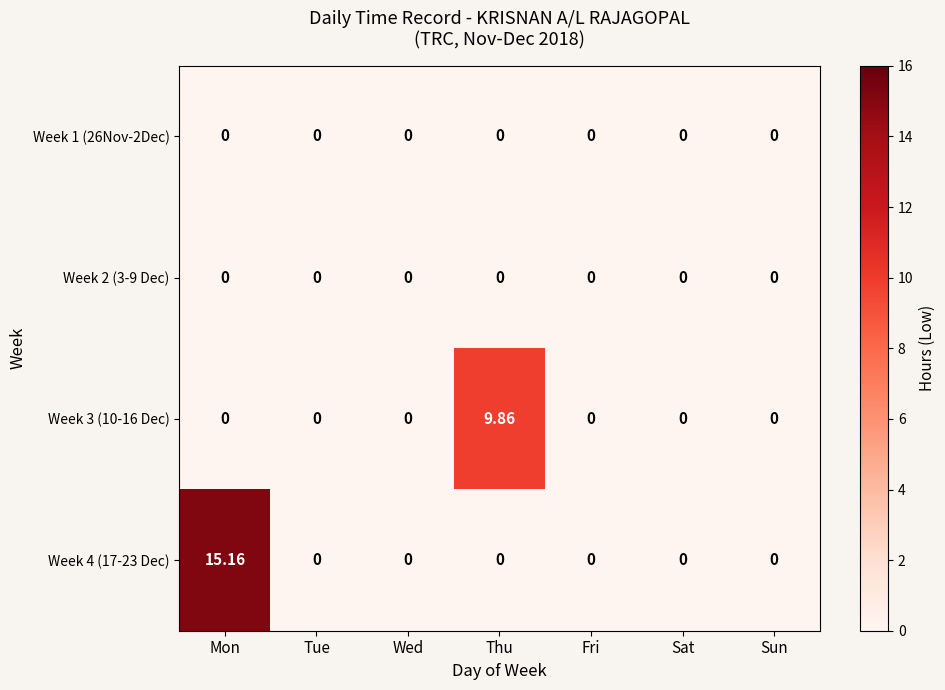

How many categories are shown in the chart?

7